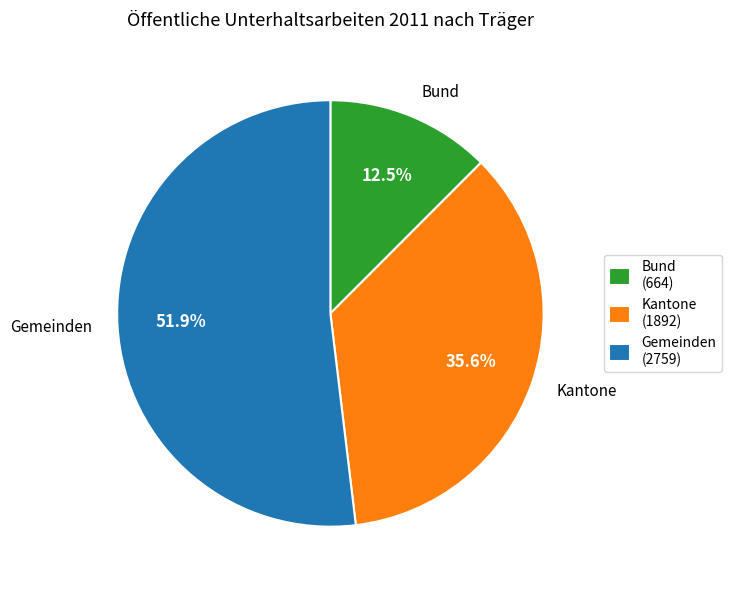

Does Gemeinden represent more than half of the total?

Yes